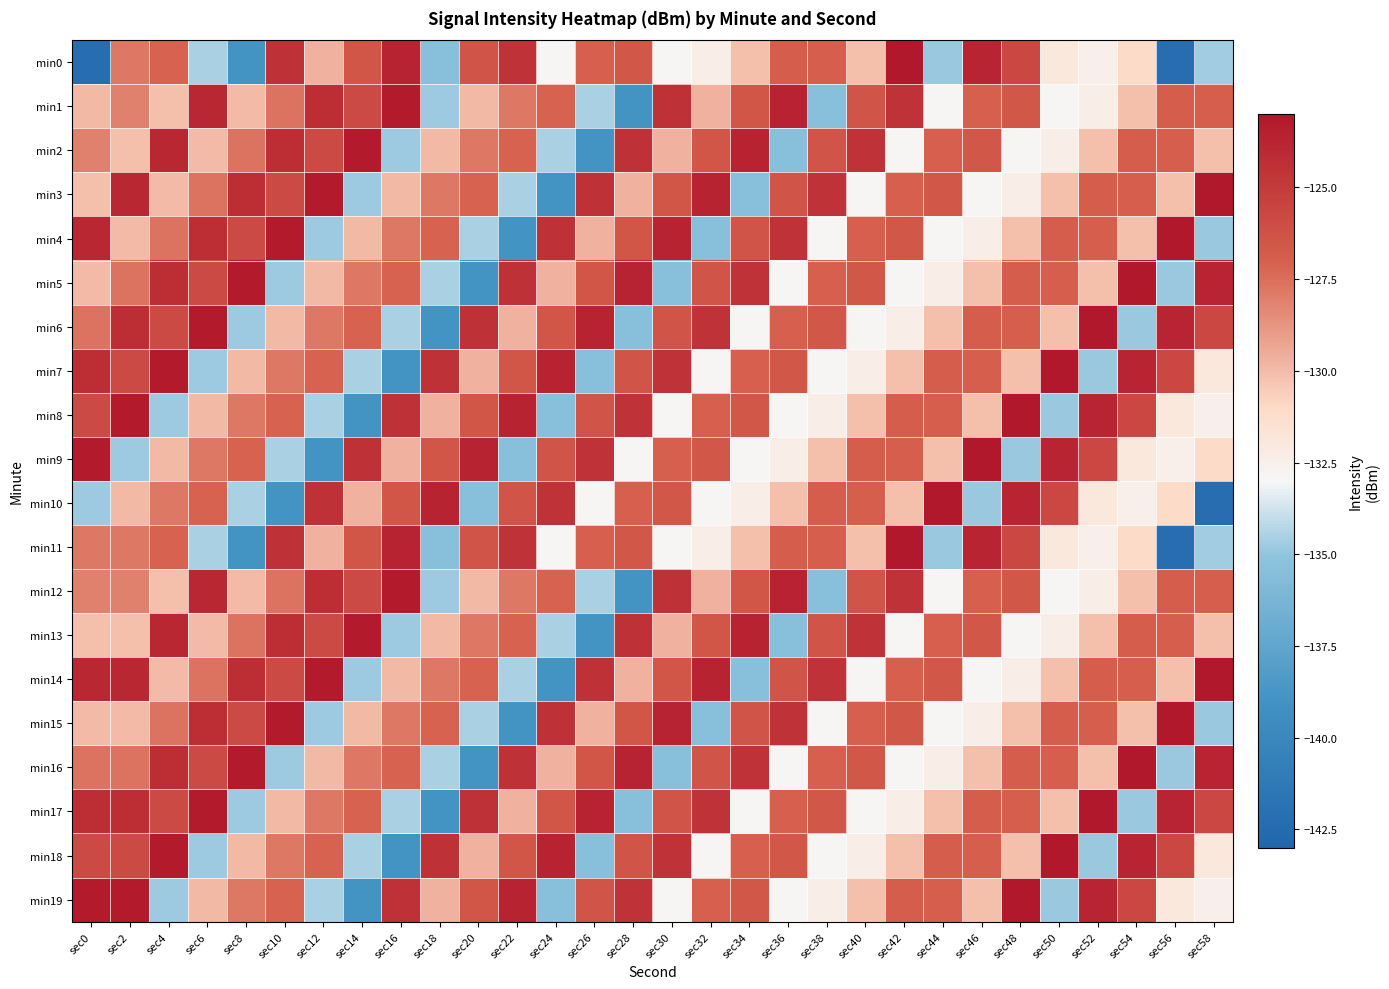

At which category is the sum across all series the highest?

sec2